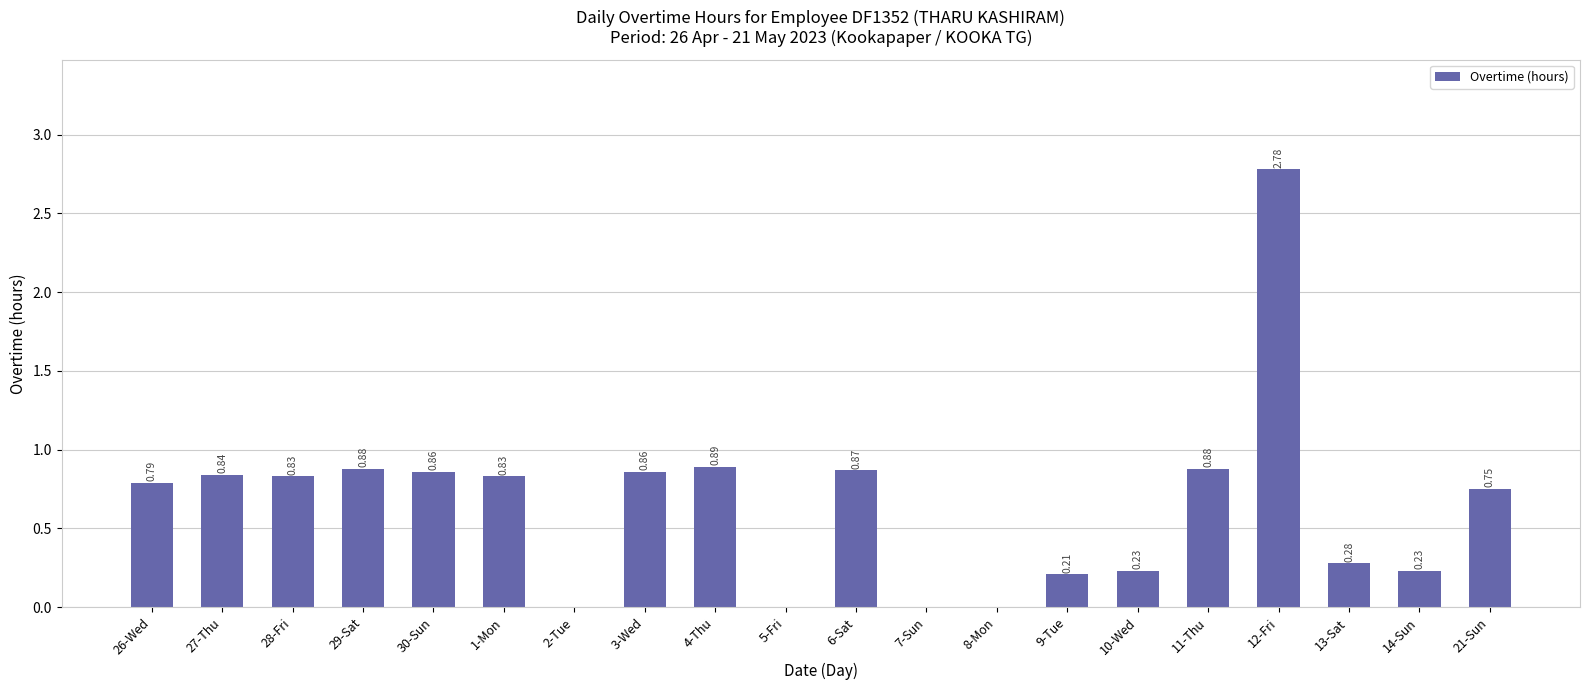

What is the change in value from 1-Mon to 10-Wed?

-0.6